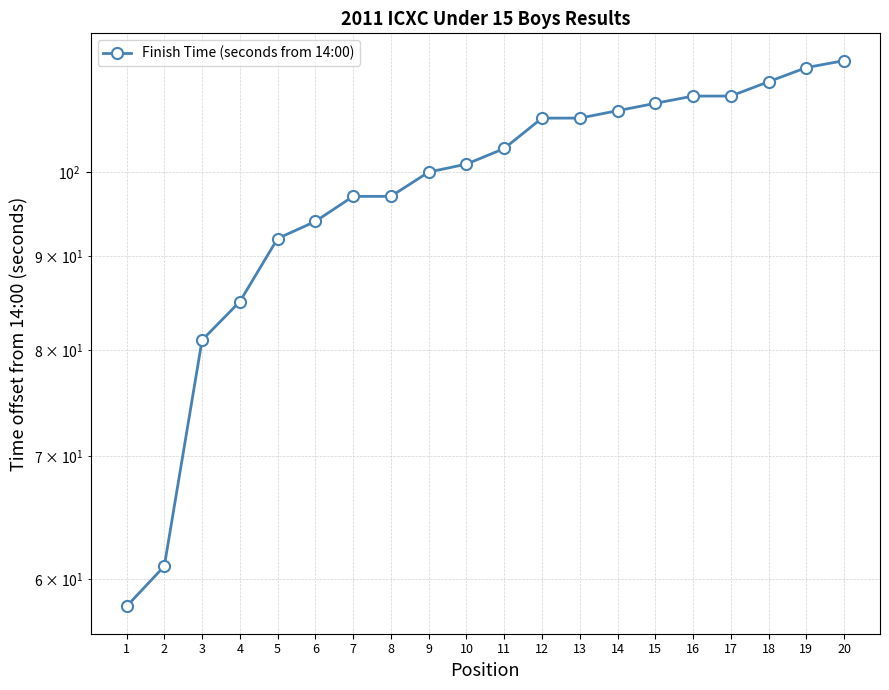

What is the sum of the values at 4 and 8?

182